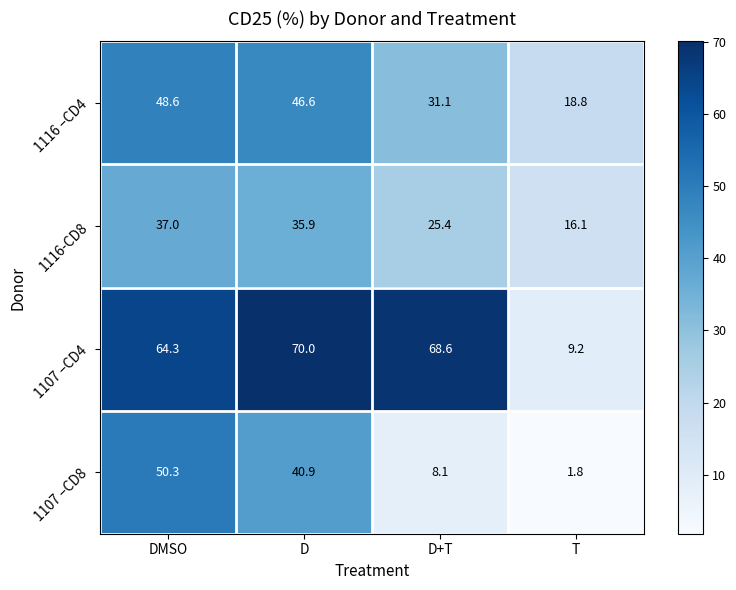

Is it true that 1116 –CD4 equals 48.6 at DMSO?

True